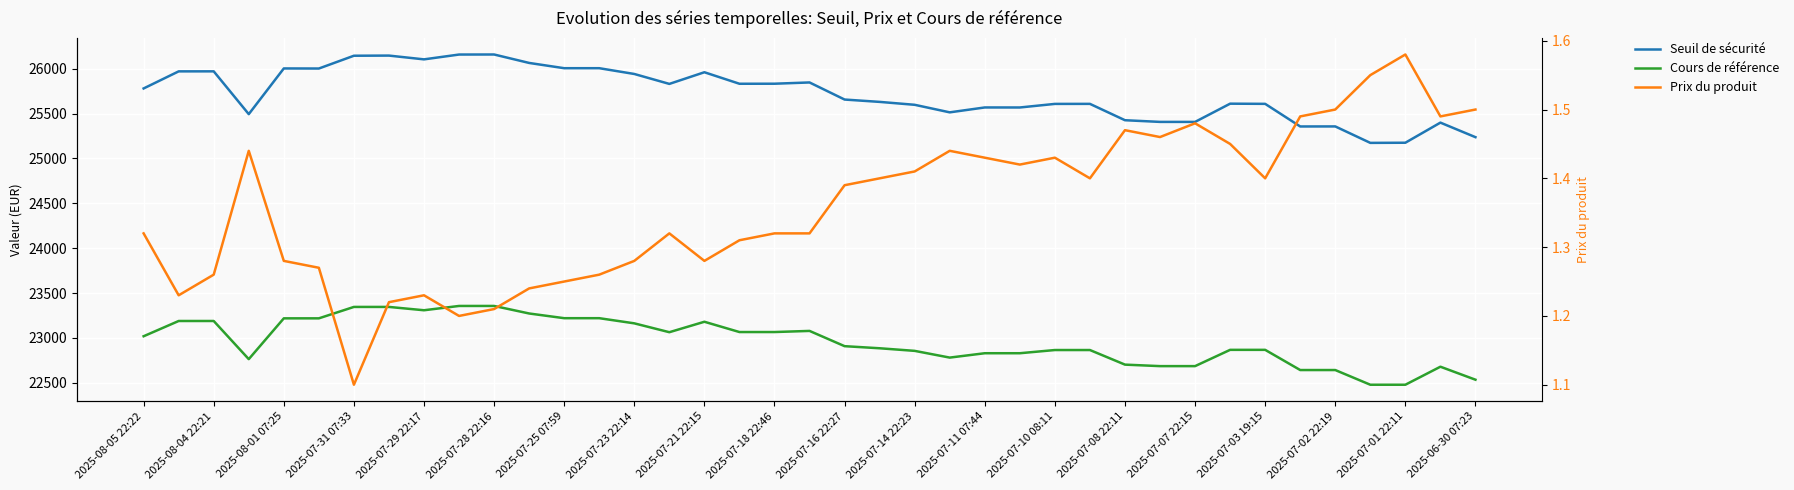

What are all the series names shown in the legend?

Seuil de sécurité, Cours de référence, Prix du produit